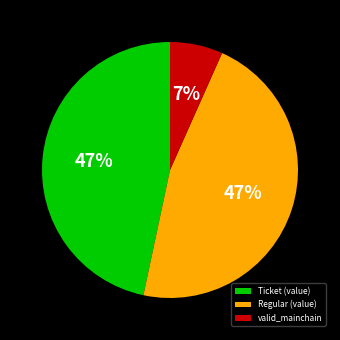

What is the smallest slice in the pie chart?

valid_mainchain